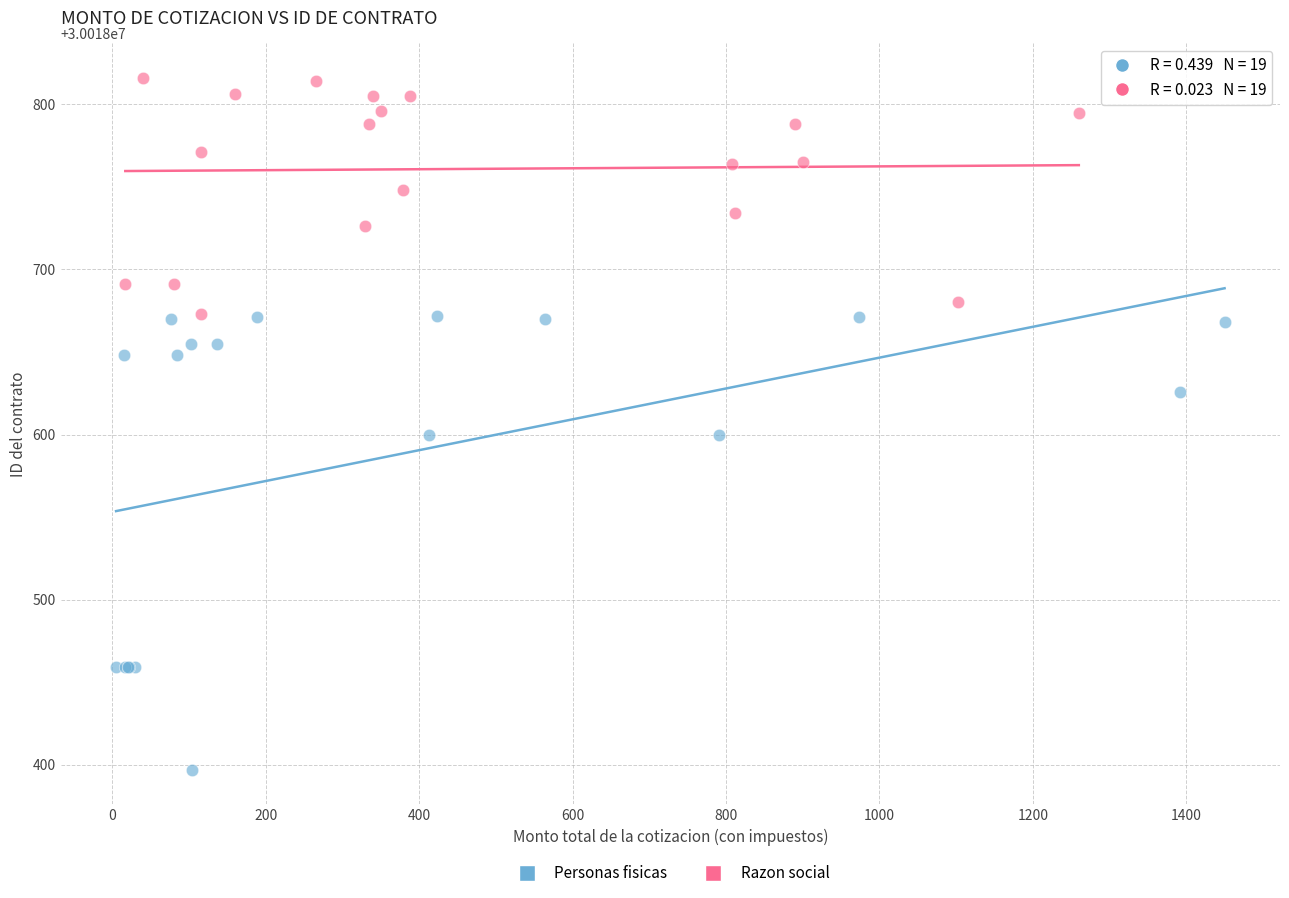

Which series reaches the maximum Y coordinate?

Razon social